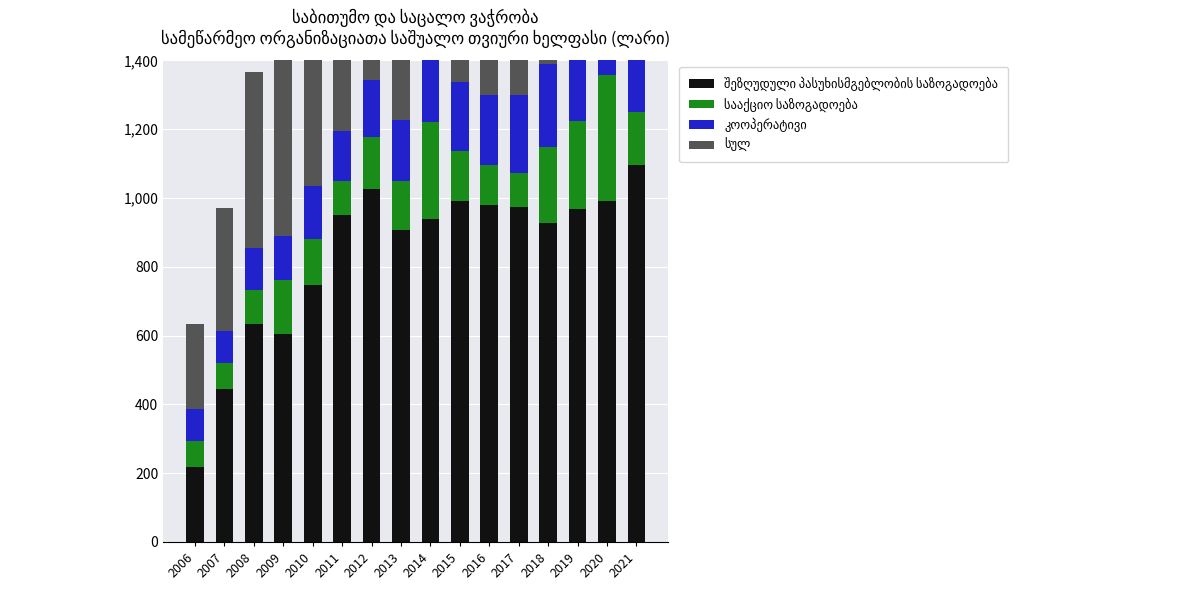

What are all the series names shown in the legend?

შეზღუდული პასუხისმგებლობის საზოგადოება, სააქციო საზოგადოება, კოოპერატივი, სულ